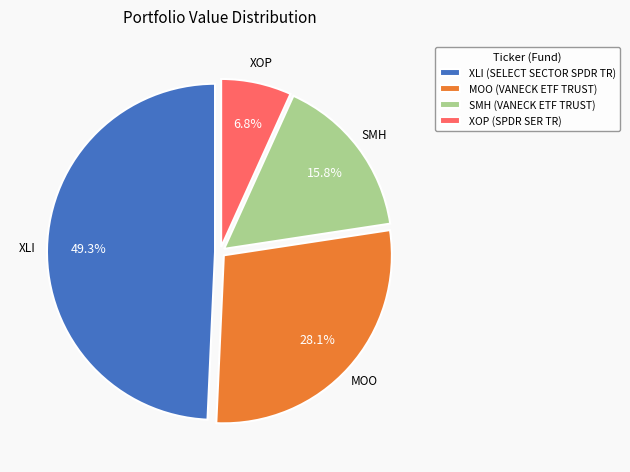

What is the ratio of the value at SMH (VANECK ETF TRUST) to the value at XOP (SPDR SER TR)?

2.3